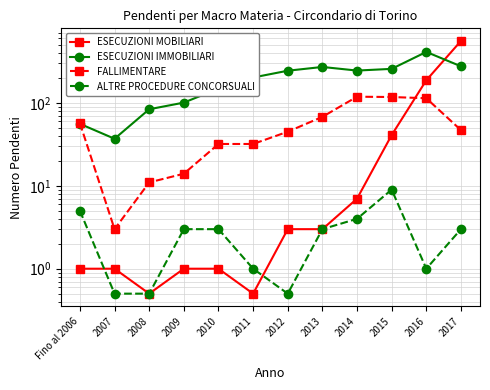

Reading left to right, what are all the values shown in this chart?

ESECUZIONI MOBILIARI: 1.0	1.0	0.5	1.0	1.0	0.5	3.0	3.0	7.0	41.0	188.0	560.0
ESECUZIONI IMMOBILIARI: 56.0	37.0	84.0	101.0	149.0	203.0	245.0	272.0	246.0	258.0	413.0	277.0
FALLIMENTARE: 57.0	3.0	11.0	14.0	32.0	32.0	45.0	68.0	119.0	118.0	114.0	47.0
ALTRE PROCEDURE CONCORSUALI: 5.0	0.5	0.5	3.0	3.0	1.0	0.5	3.0	4.0	9.0	1.0	3.0